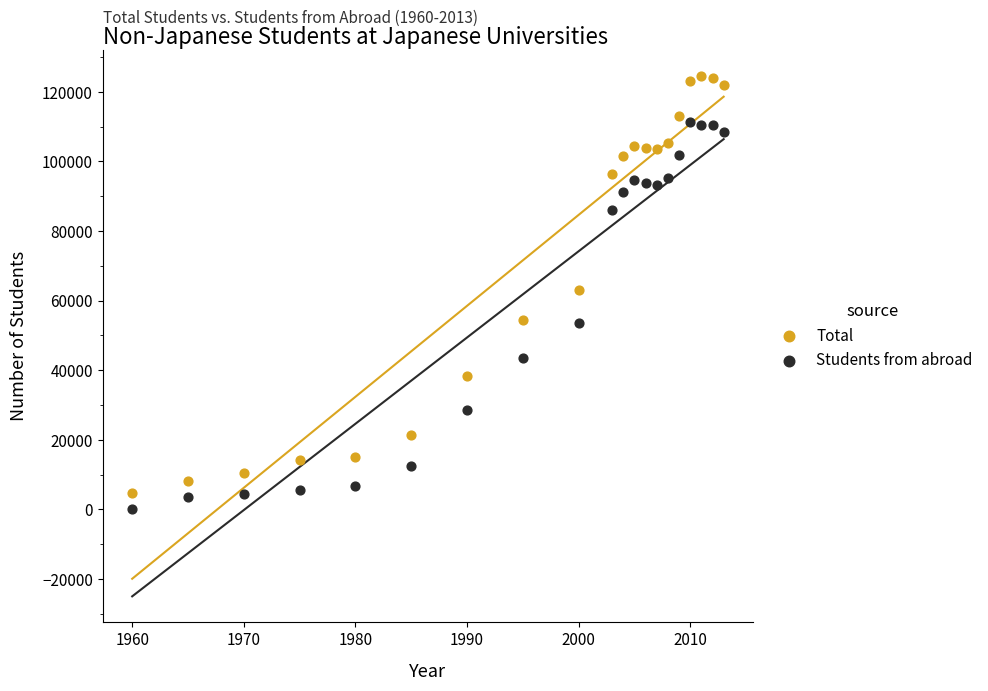

What are all the series names shown in the legend?

Total, Students from abroad